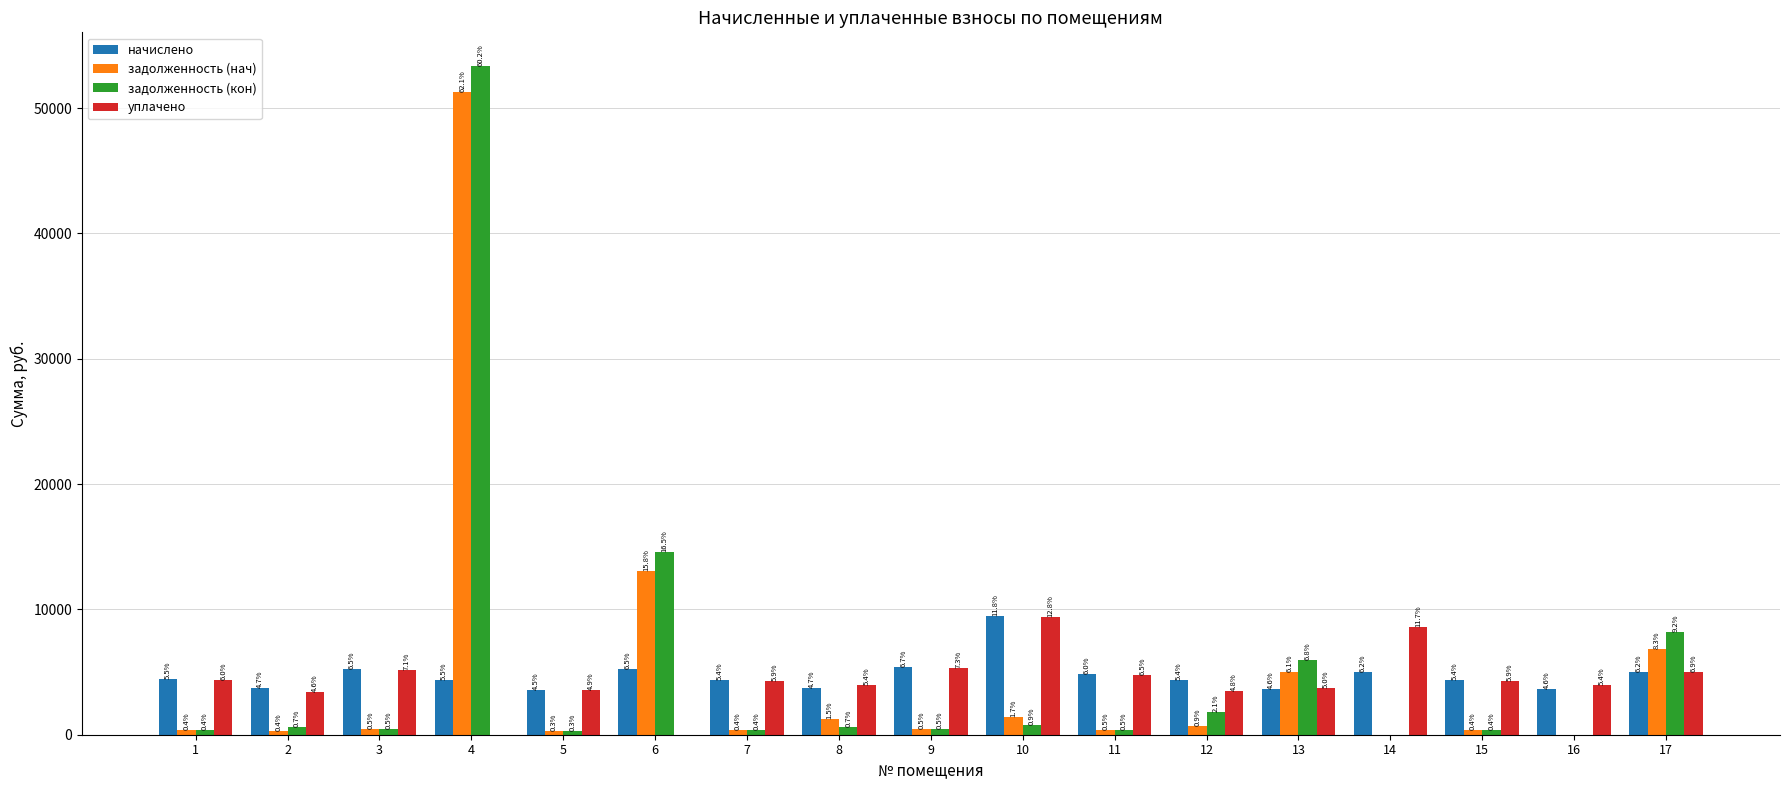

Are the bars horizontal?

No